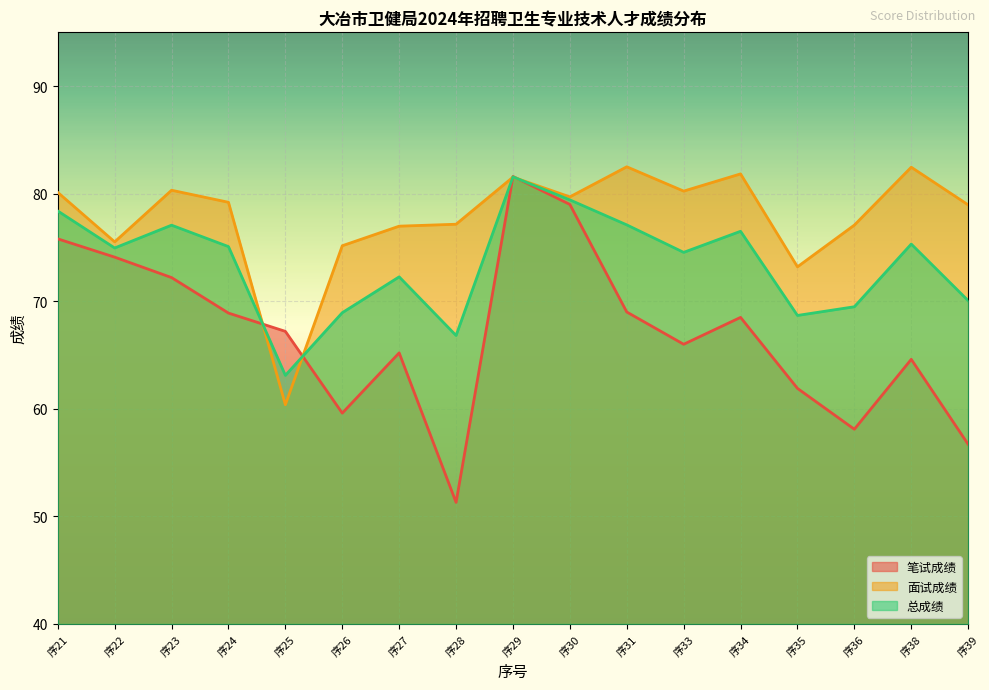

What are all the series names shown in the legend?

笔试成绩, 面试成绩, 总成绩